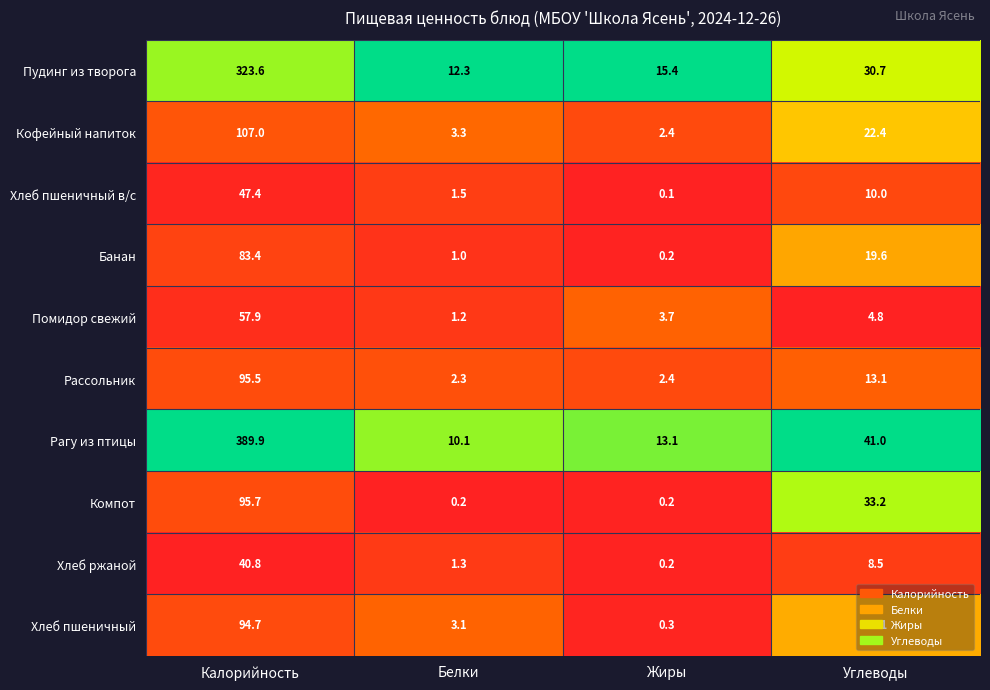

Count the number of data series in this chart.

10